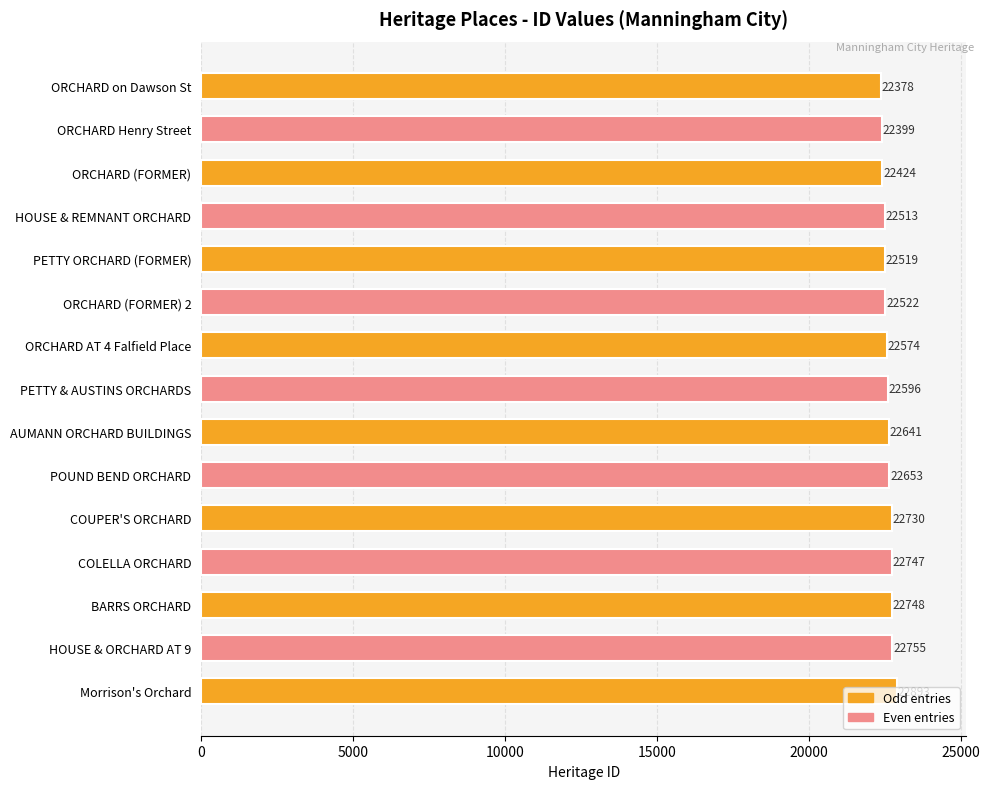

Between HOUSE & ORCHARD AT 9 and Morrison's Orchard, which is larger?

Morrison's Orchard